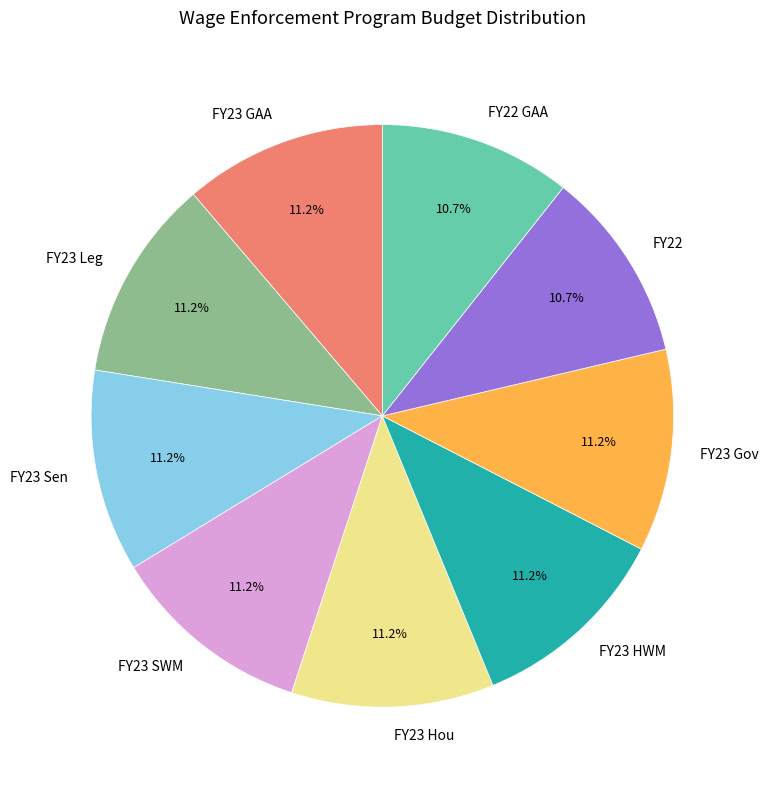

What percentage is NOT represented by FY23 GAA?

88.8%